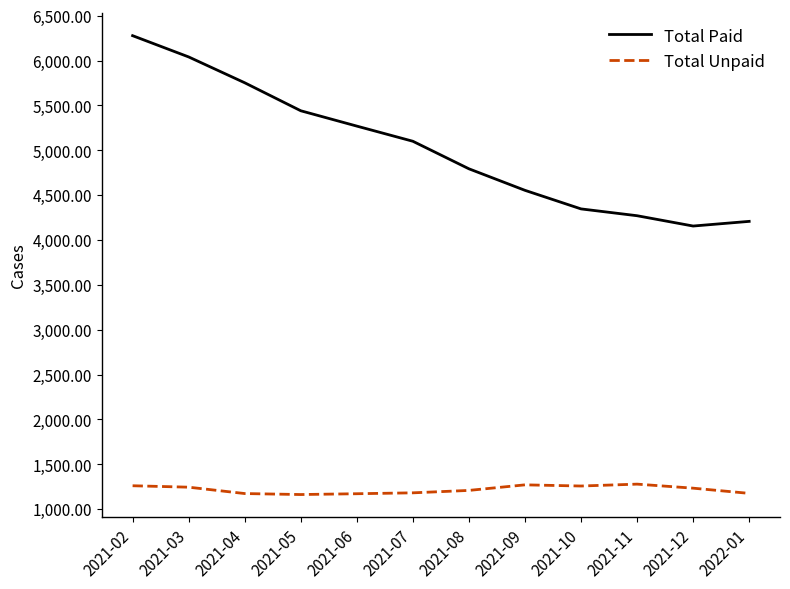

Is the value of Total Paid at 2021-02 greater than the value of Total Unpaid at 2021-02?

Yes